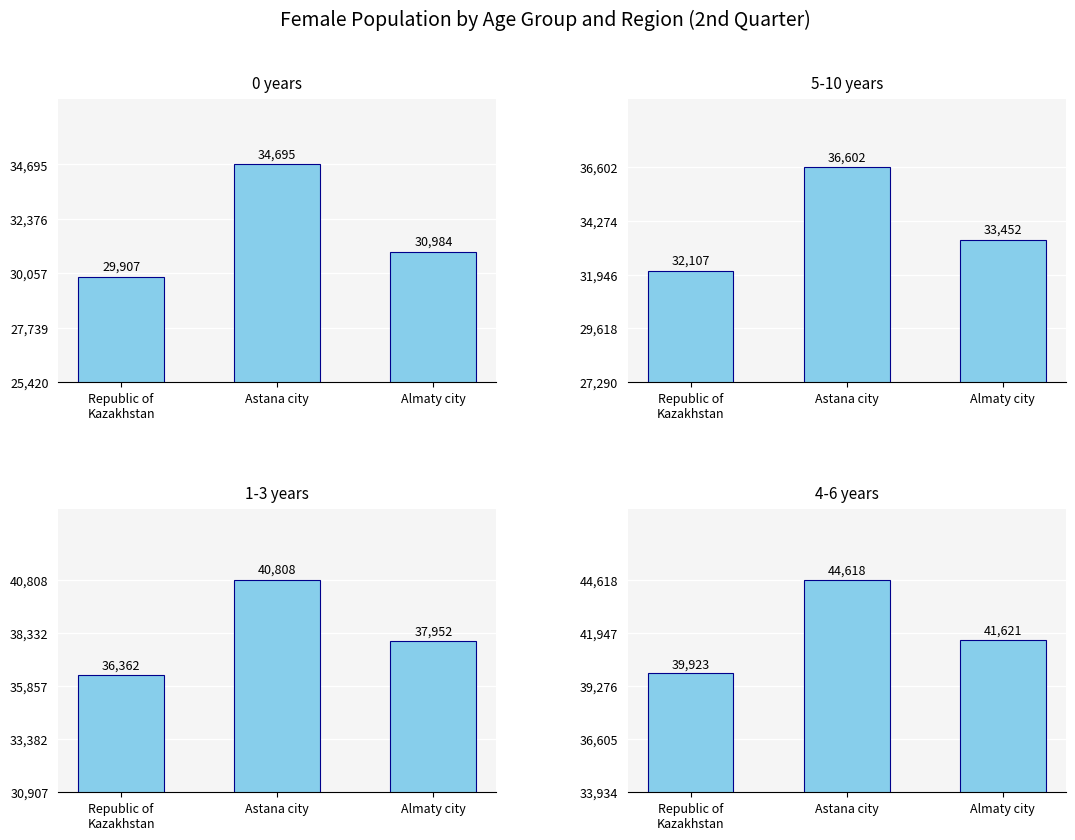

At how many categories does at least one series exceed 41441?

2